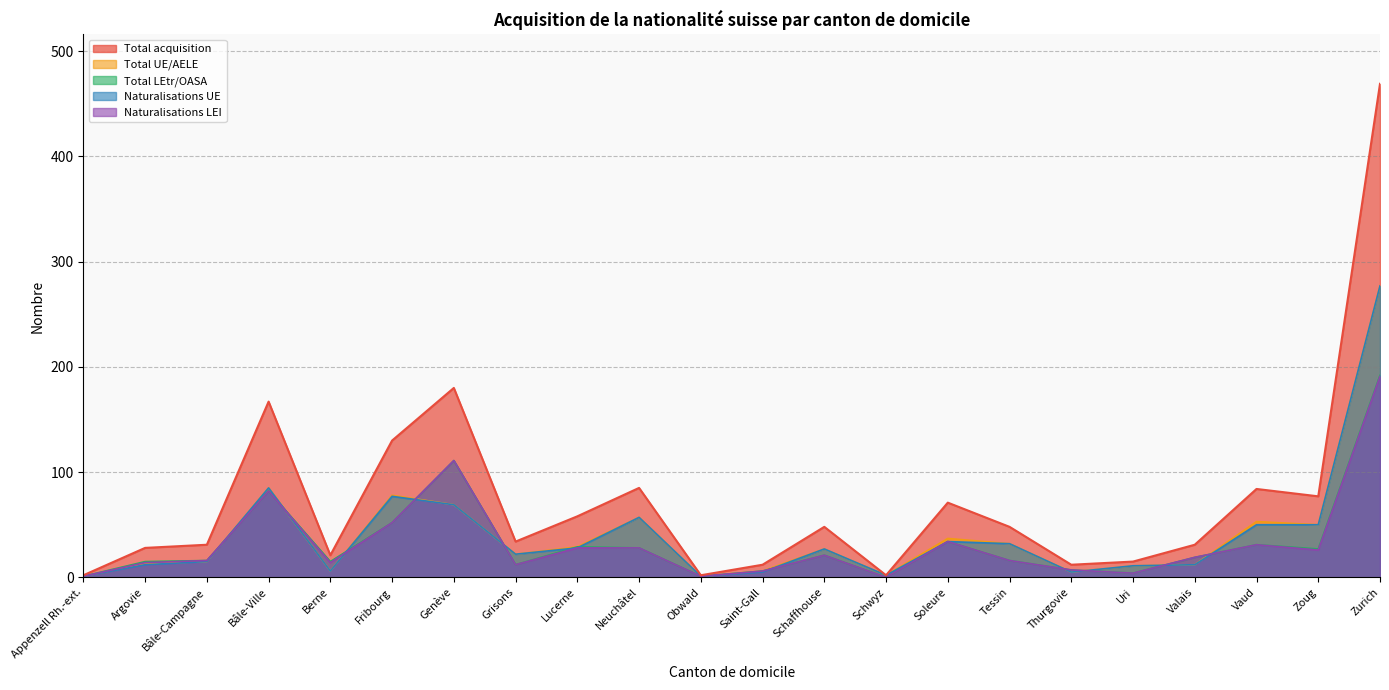

How many data points in Naturalisations UE are less than 27?

11